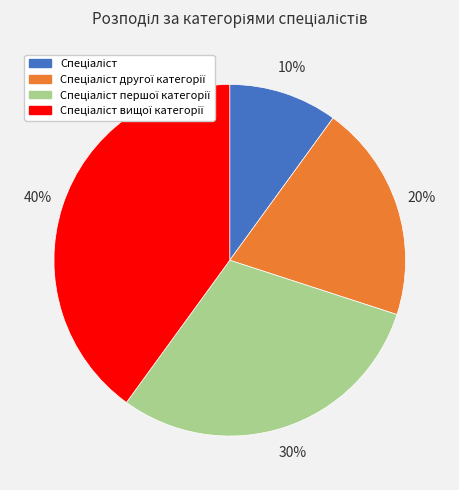

Does any single category account for the majority?

No